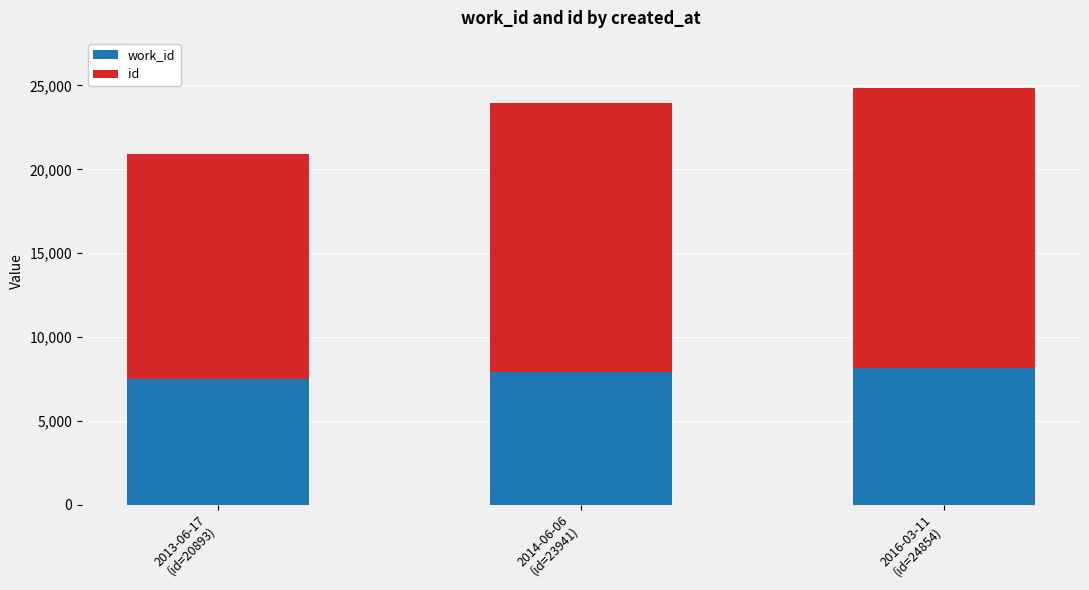

Count the number of data series in this chart.

2